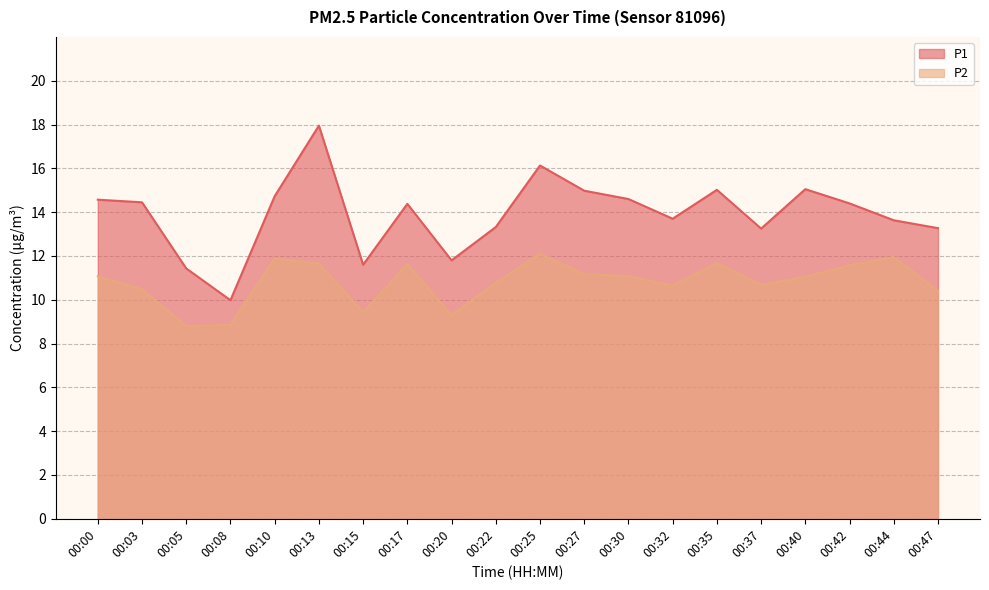

Where does the P2 series first go above 11?

00:00